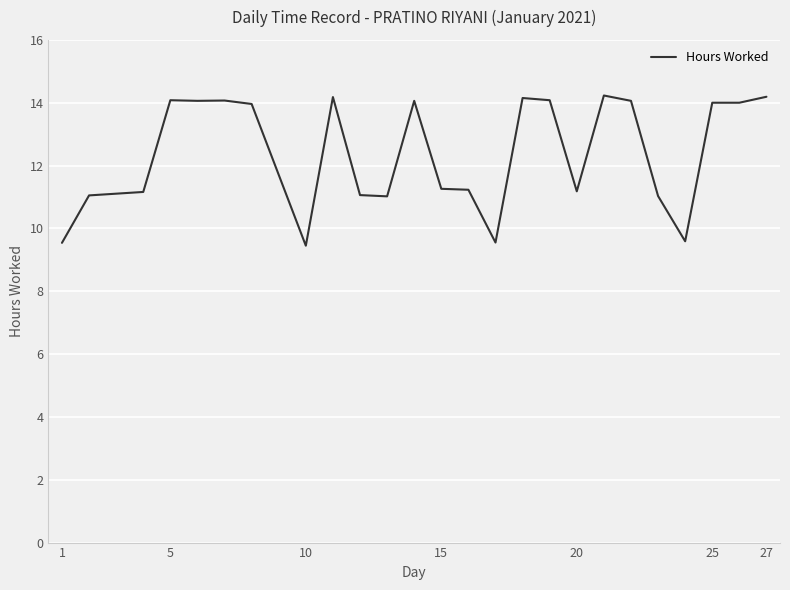

What is the difference between the maximum and minimum values?

4.8